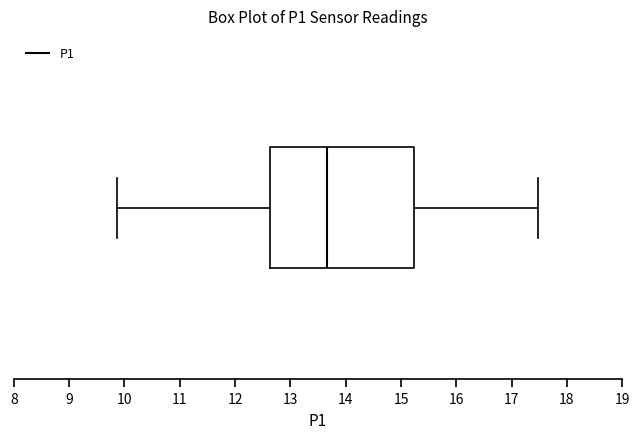

Transcribe this box plot: give where the median line is, the range the box spans, and where the two whiskers end, as read against the x-axis. The values are not printed on the chart, so give them approximately, as read against the axis.

median 13.7, box 12.6 to 15.2, whiskers 9.9 to 17.5